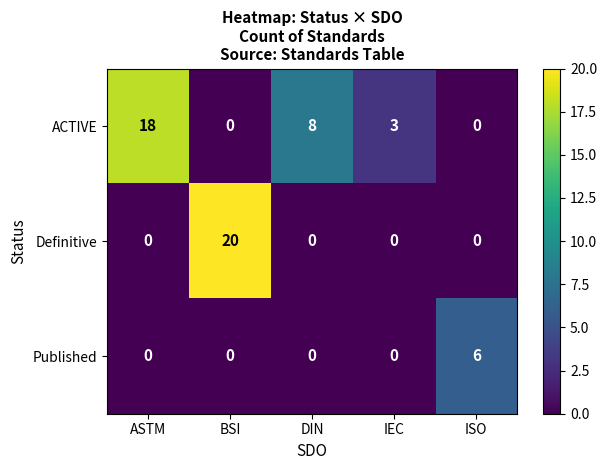

How many categories are shown in the chart?

5